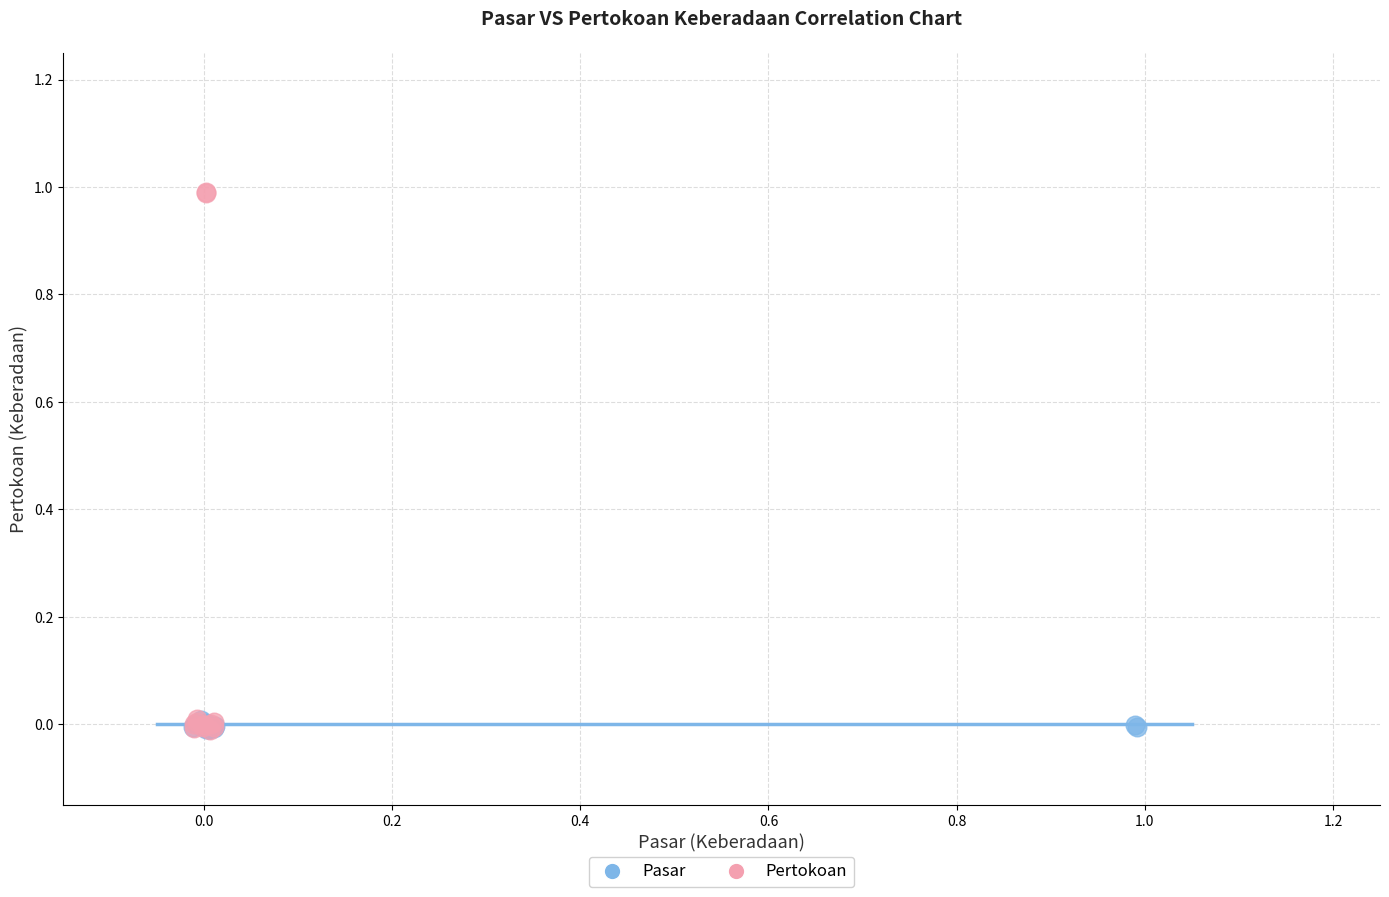

Which series has the widest spread of Y values?

Pertokoan